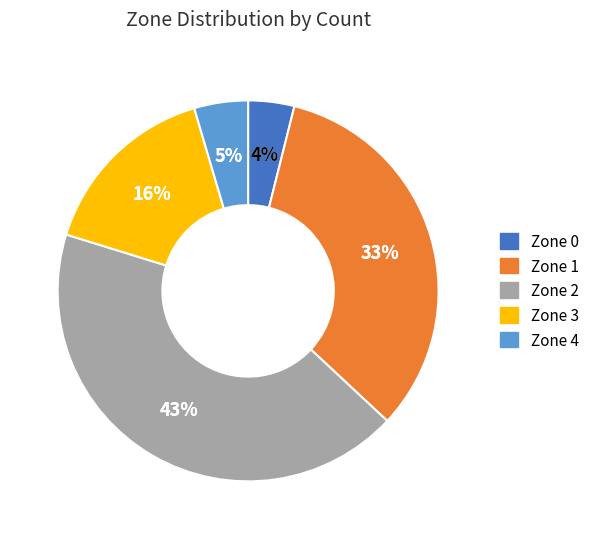

Is Zone 5 the majority of the pie?

No